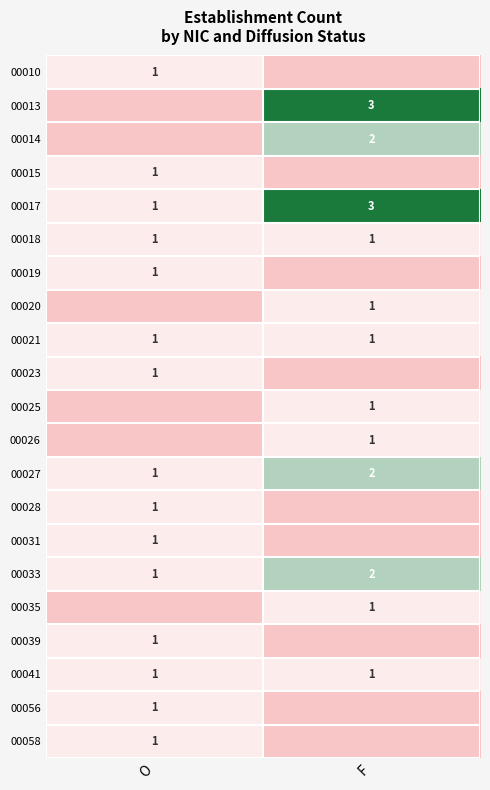

Rank the categories by 00027 value from highest to lowest.

F, O